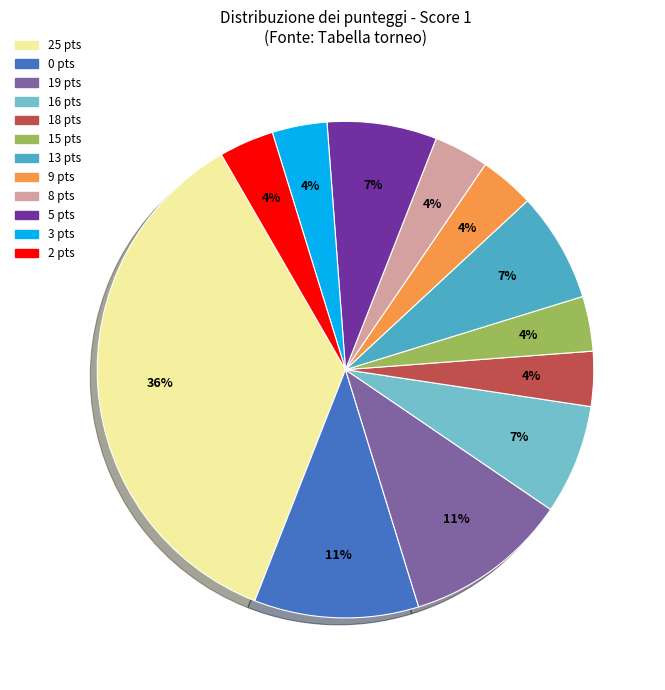

Does any single category account for the majority?

No